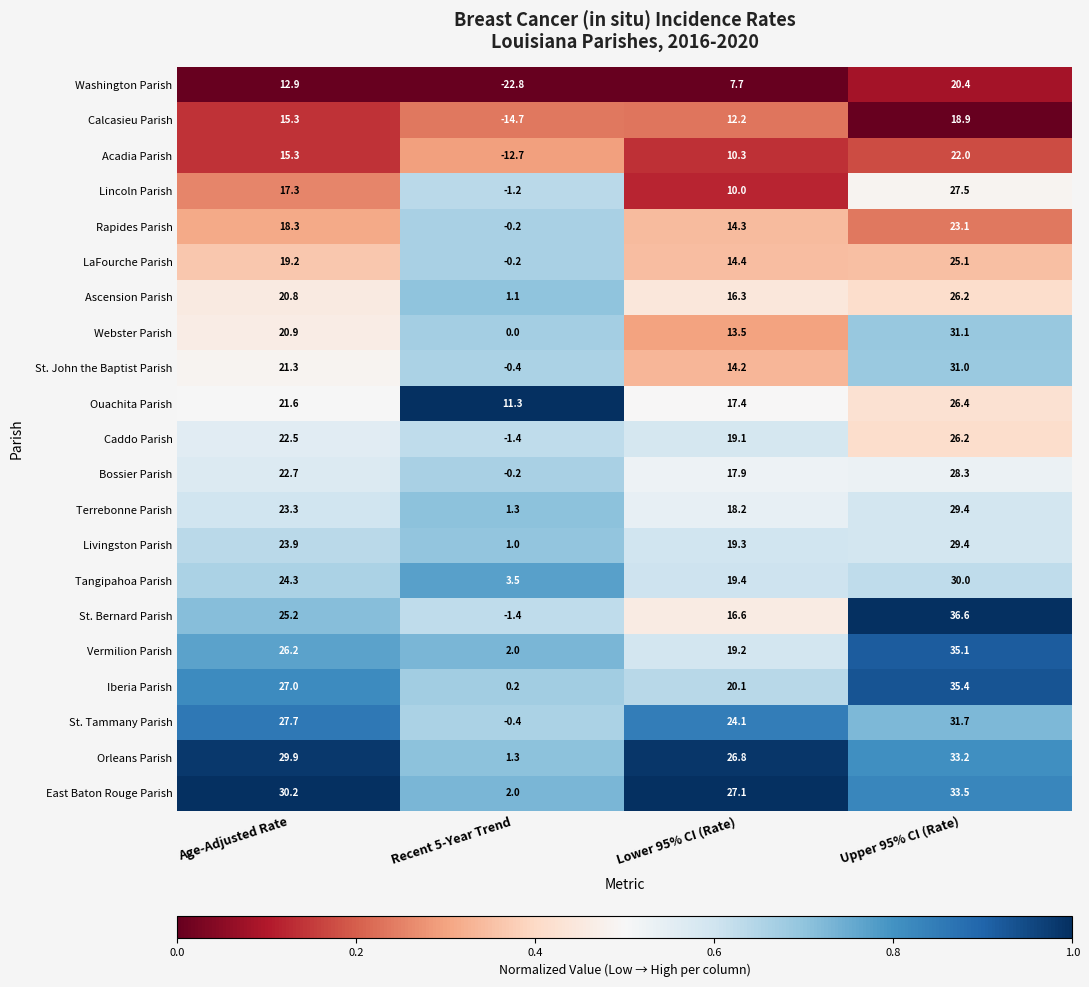

What is the average value of the Tangipahoa Parish series?

19.3